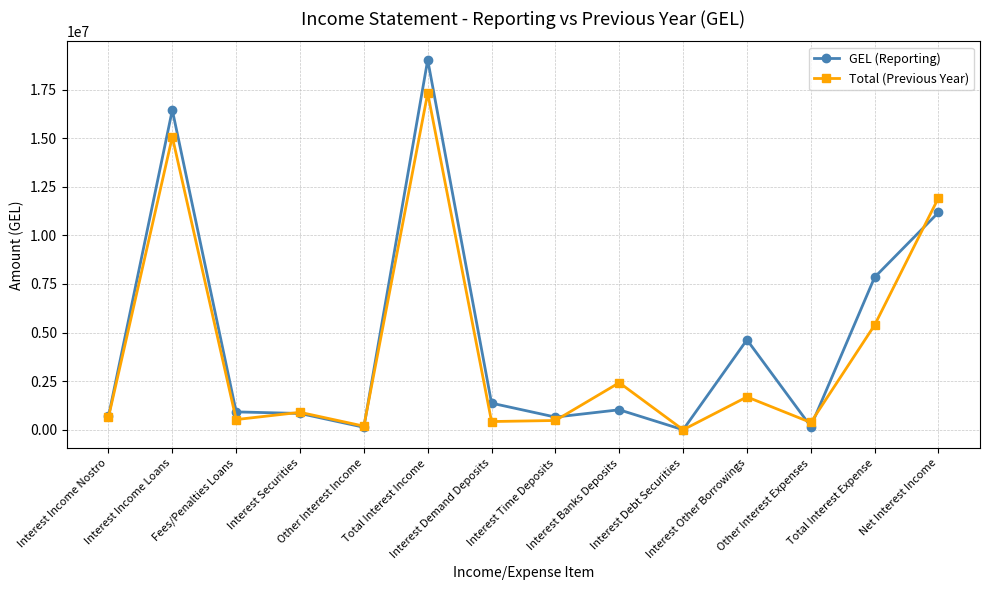

Which series changed the most between Interest Time Deposits and Other Interest Expenses?

GEL (Reporting)